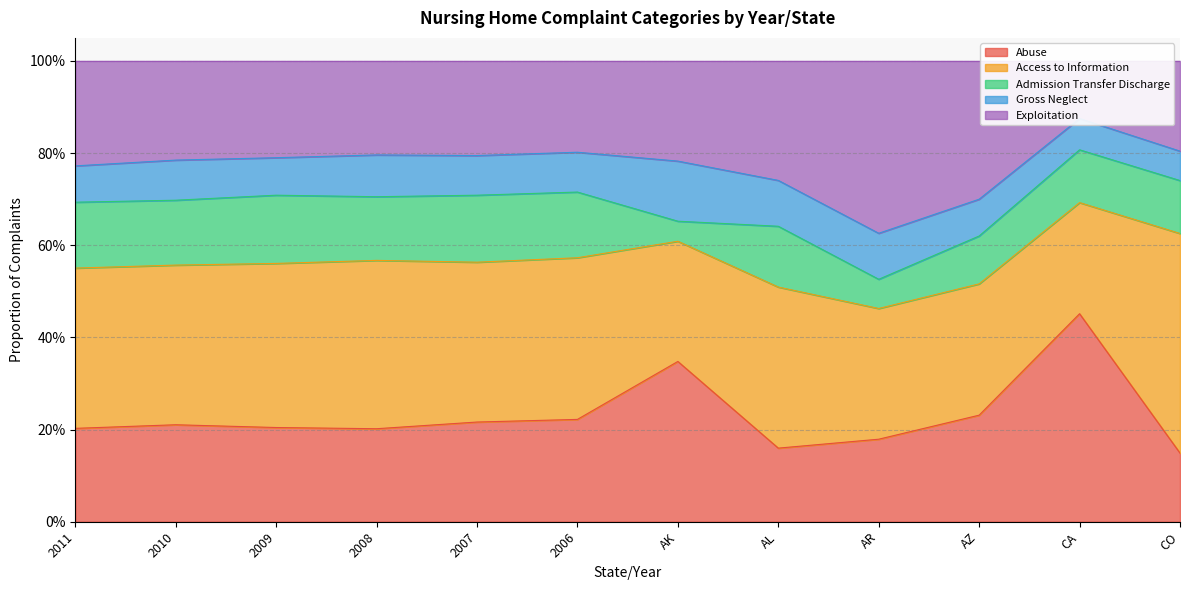

What is the difference between the second highest and second lowest values in the Admission Transfer Discharge series?

0.1